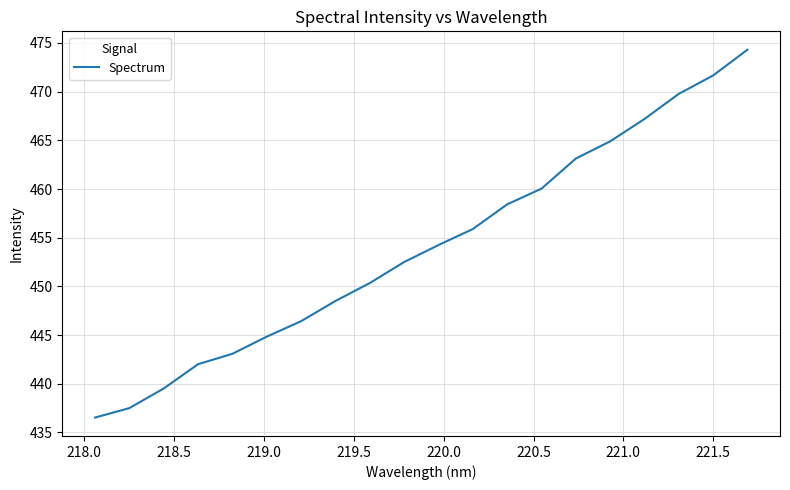

What is the difference between the second highest and minimum values?

35.1